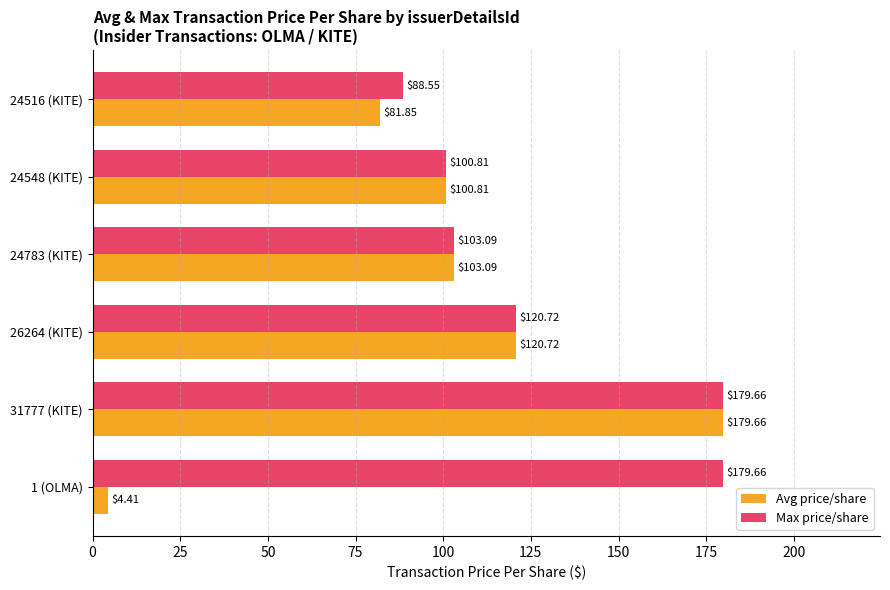

How many values in the Max price/share series are below 120?

3